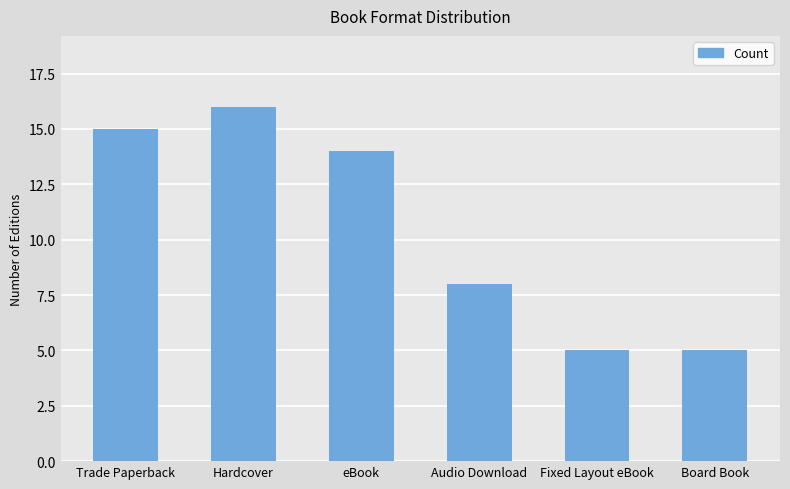

Reading left to right, what are all the values shown in this chart?

15	16	14	8	5	5